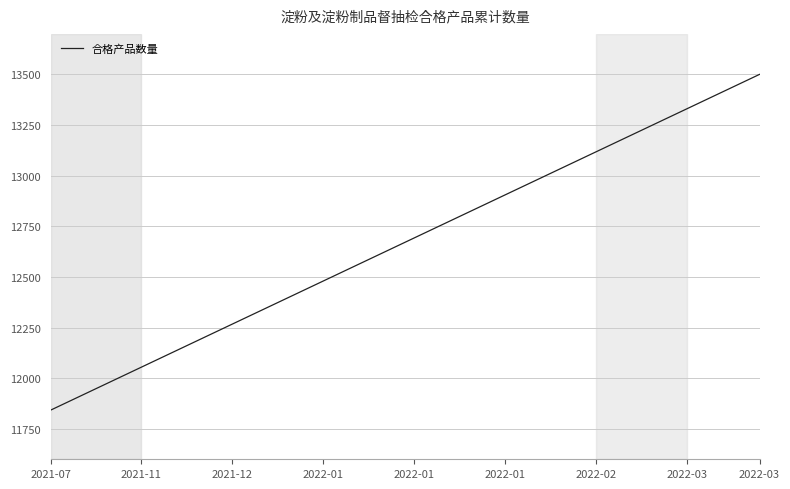

What is the difference between the maximum and minimum values?

1657.5